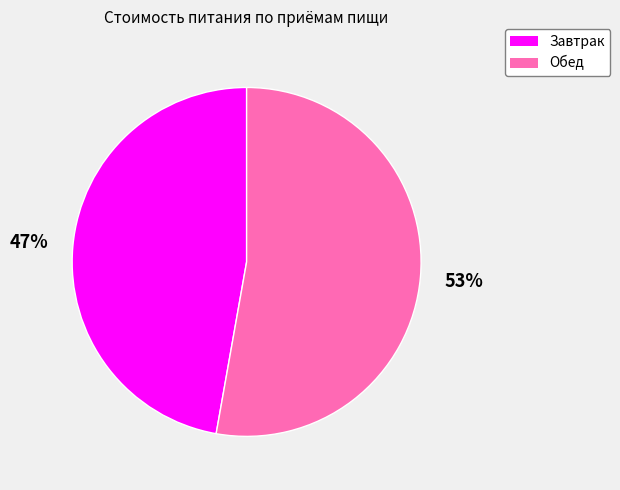

Which slice is the smallest?

Завтрак